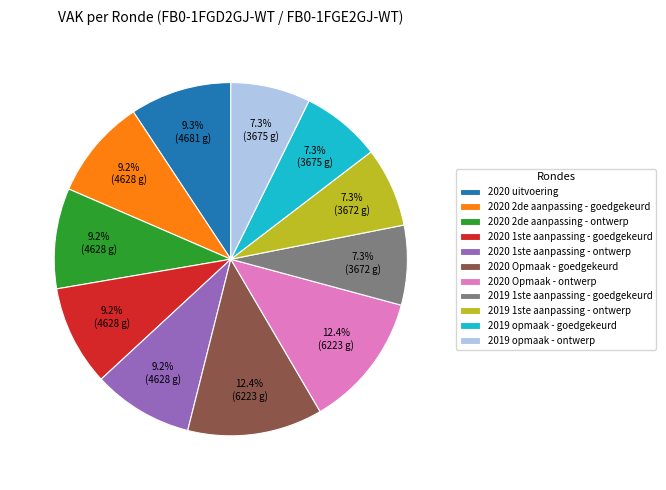

Approximately how many times larger is the value at 2019 opmaak - ontwerp compared to 2020 uitvoering?

0.8